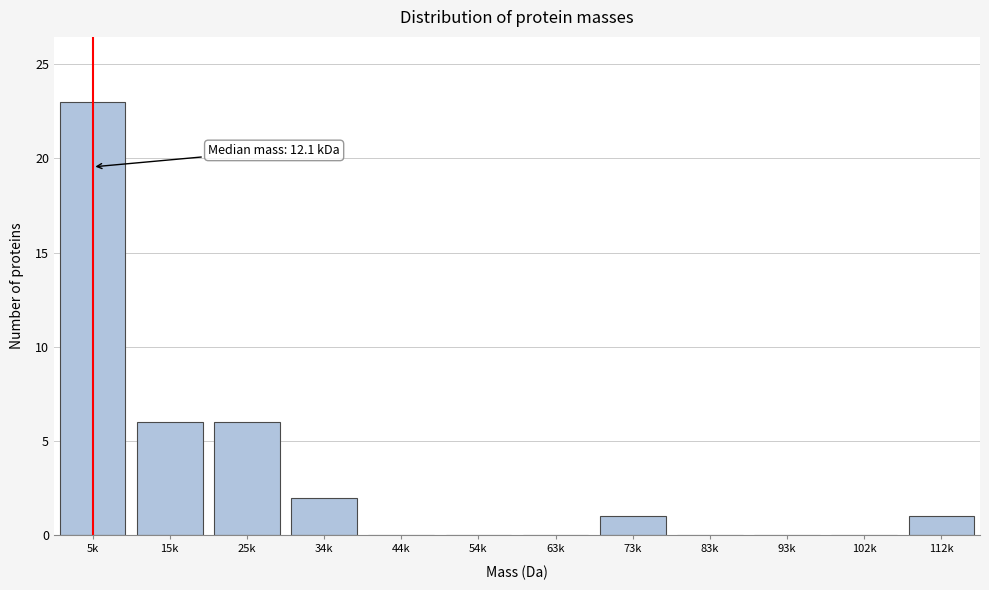

Reading left to right, transcribe all the data shown in this chart.

5k=23	15k=6	25k=6	34k=2	44k=0	54k=0	63k=0	73k=1	83k=0	93k=0	102k=0	112k=1